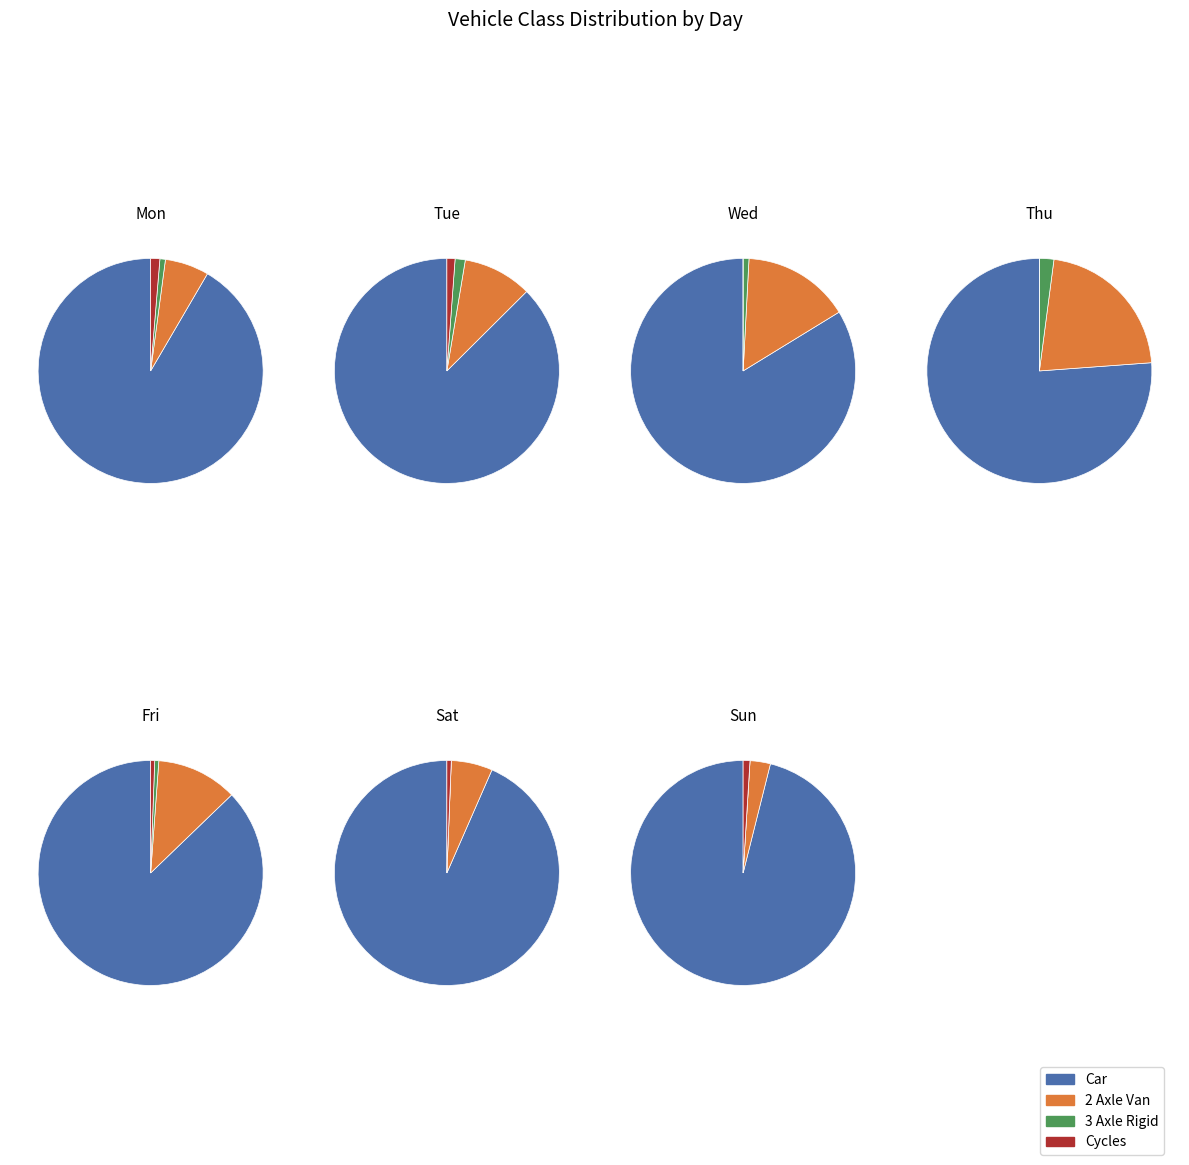

True or false: Thu accounts for 27% of the total.

False